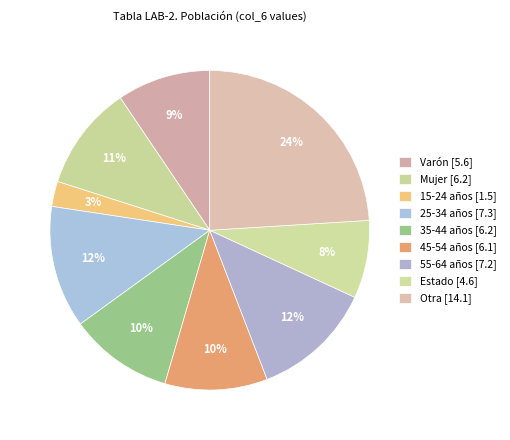

Which category has the biggest portion of the pie?

Otra